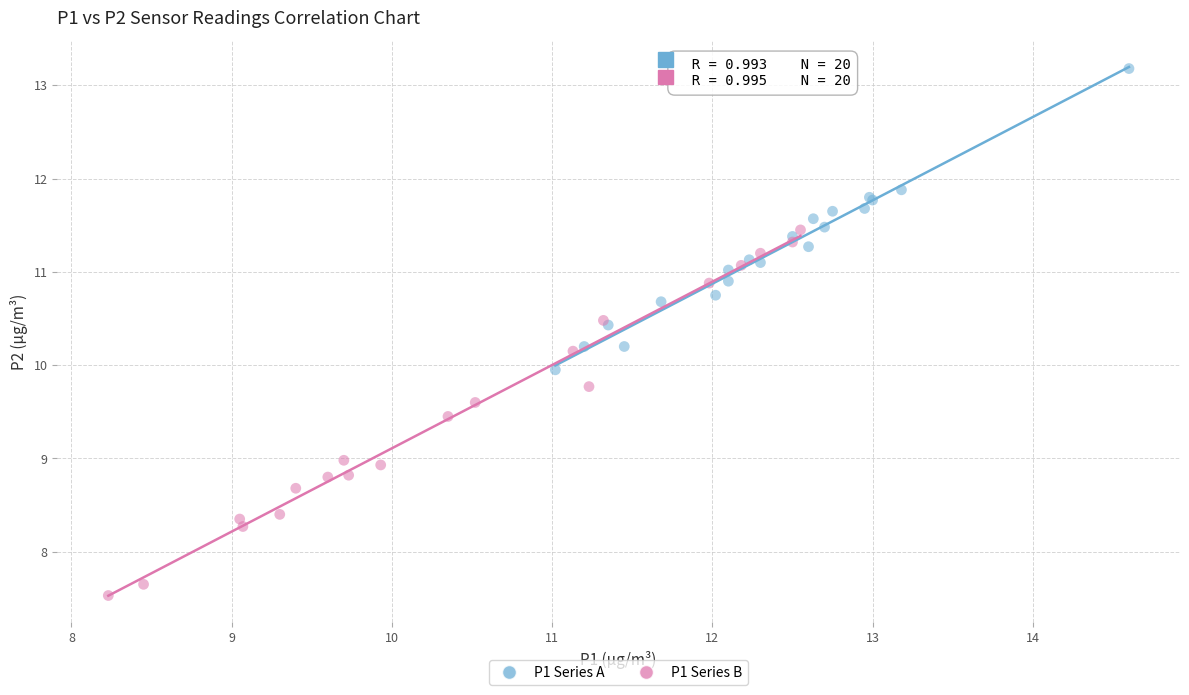

Which series has the largest Y range (max minus min)?

P1 Series B